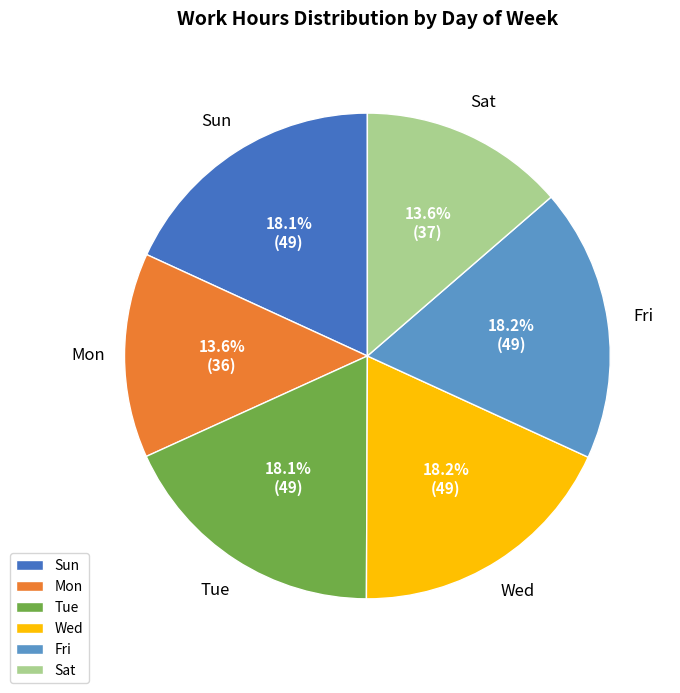

Does Fri represent more than half of the total?

No